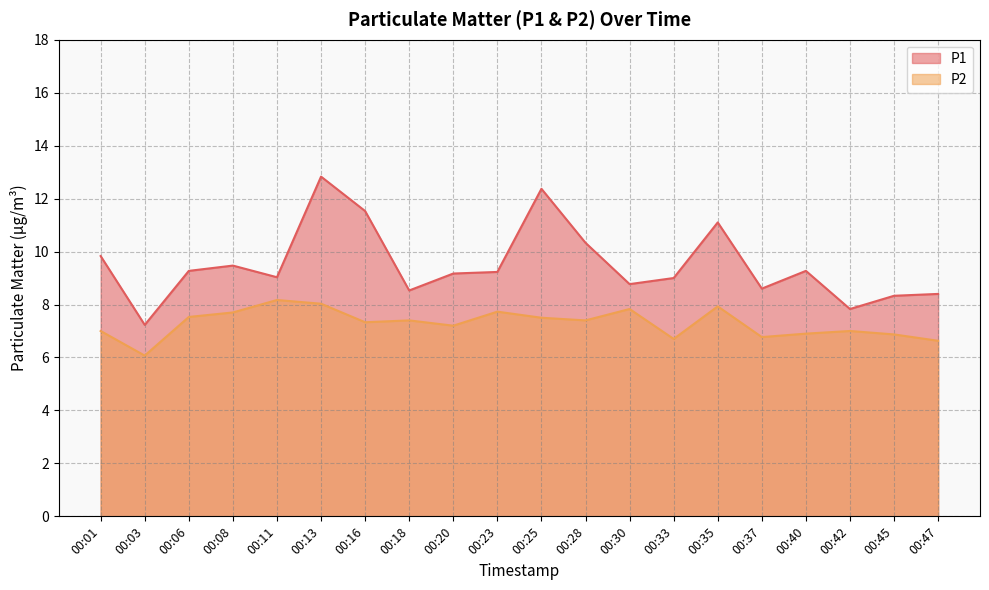

What is the total value across all series at 00:35?

19.0